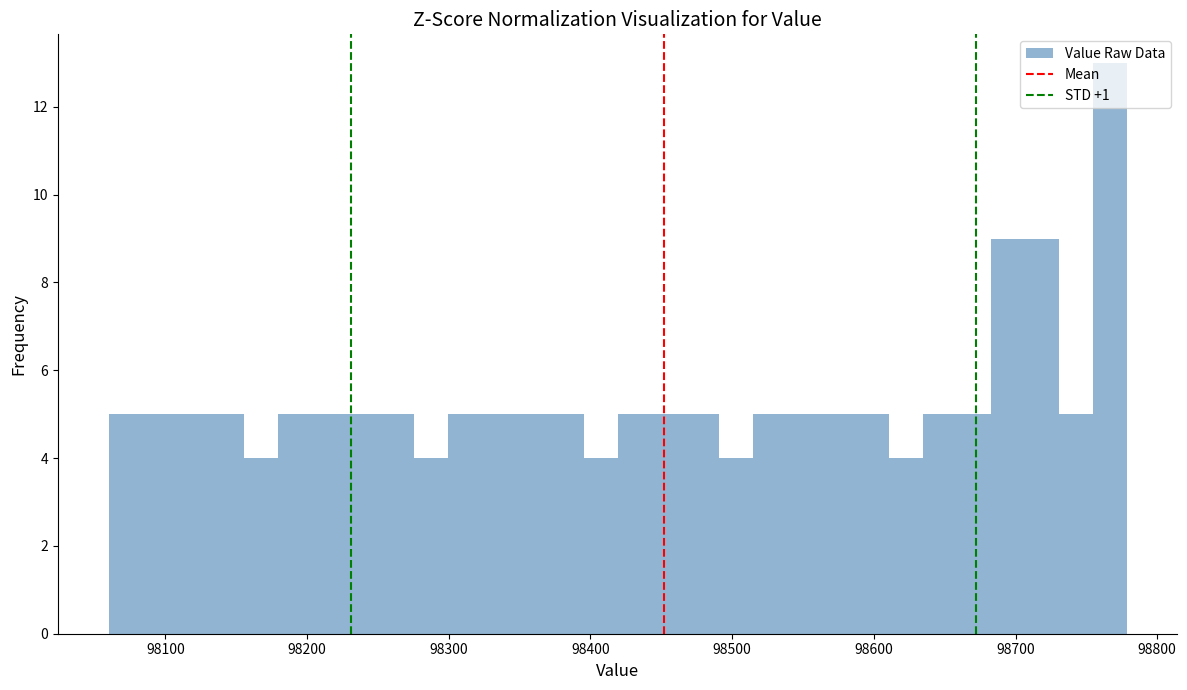

Read against the x-axis, roughly where is the centre of the tallest bar?

98770